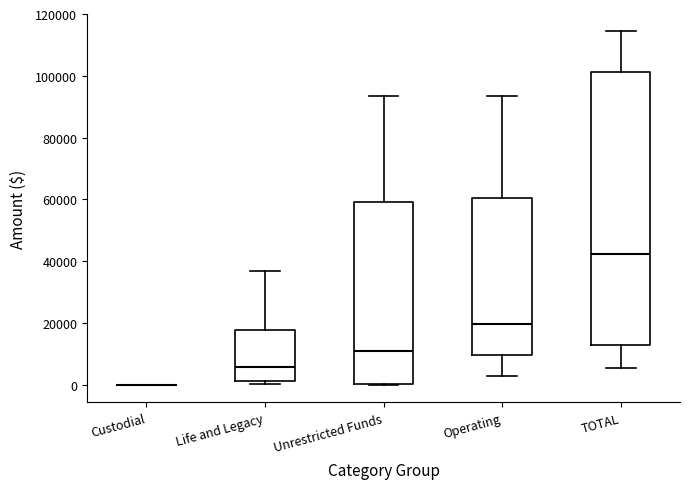

Comparing the boxes themselves (not the whiskers), which one is the tallest?

TOTAL